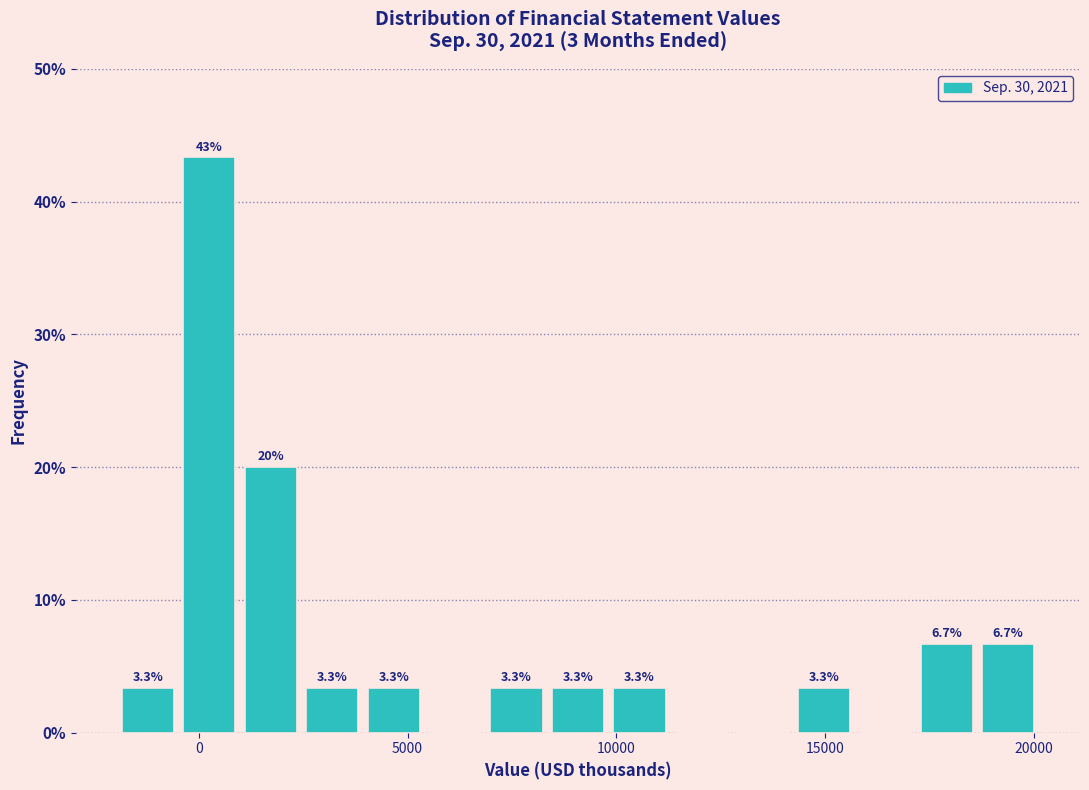

Around what value on the x-axis is the tallest bar? Give the approximate position of its centre, as read against the axis.

0